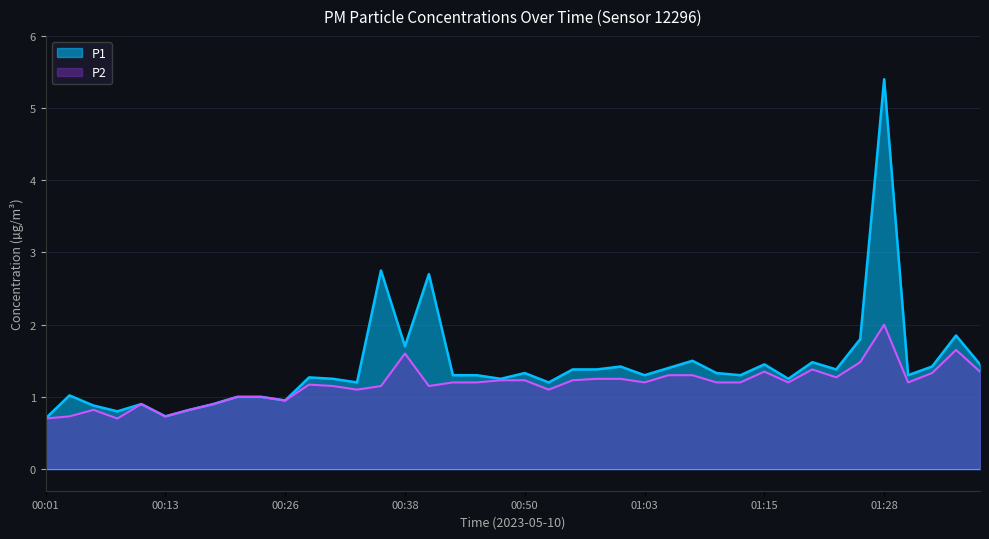

What is the lowest value of the P1 series?

0.7